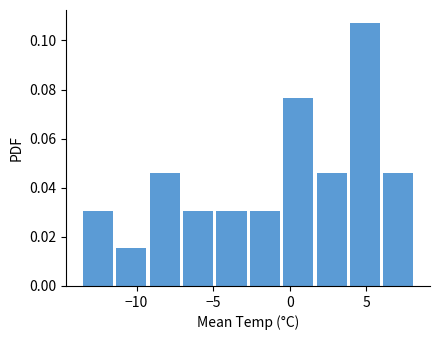

How tall is the bar that spans -0.5 to 2.0 on the x-axis? Neither the bar edges nor the heights are printed on the chart, so give them approximately, as read against the axes.

0.076